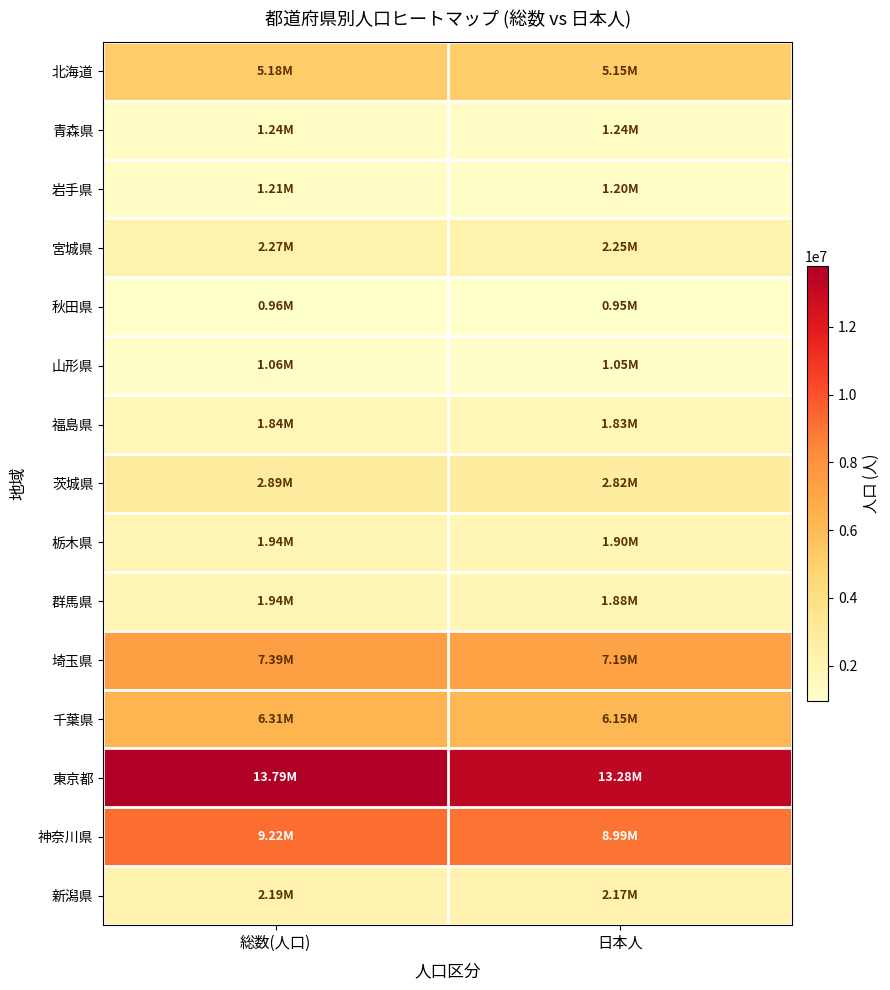

Reading left to right, extract all data points from this chart.

北海道: 総数(人口)=5183687	日本人=5148060
青森県: 総数(人口)=1243081	日本人=1237463
岩手県: 総数(人口)=1206479	日本人=1199401
宮城県: 総数(人口)=2268355	日本人=2247609
秋田県: 総数(人口)=956836	日本人=952824
山形県: 総数(人口)=1056682	日本人=1049345
福島県: 総数(人口)=1841244	日本人=1827281
茨城県: 総数(人口)=2890377	日本人=2820432
栃木県: 総数(人口)=1942494	日本人=1900824
群馬県: 総数(人口)=1943667	日本人=1882918
埼玉県: 総数(人口)=7385848	日本人=7191831
千葉県: 総数(人口)=6310875	日本人=6148040
東京都: 総数(人口)=13794933	日本人=13277052
神奈川県: 総数(人口)=9215210	日本人=8993192
新潟県: 総数(人口)=2188469	日本人=2171765